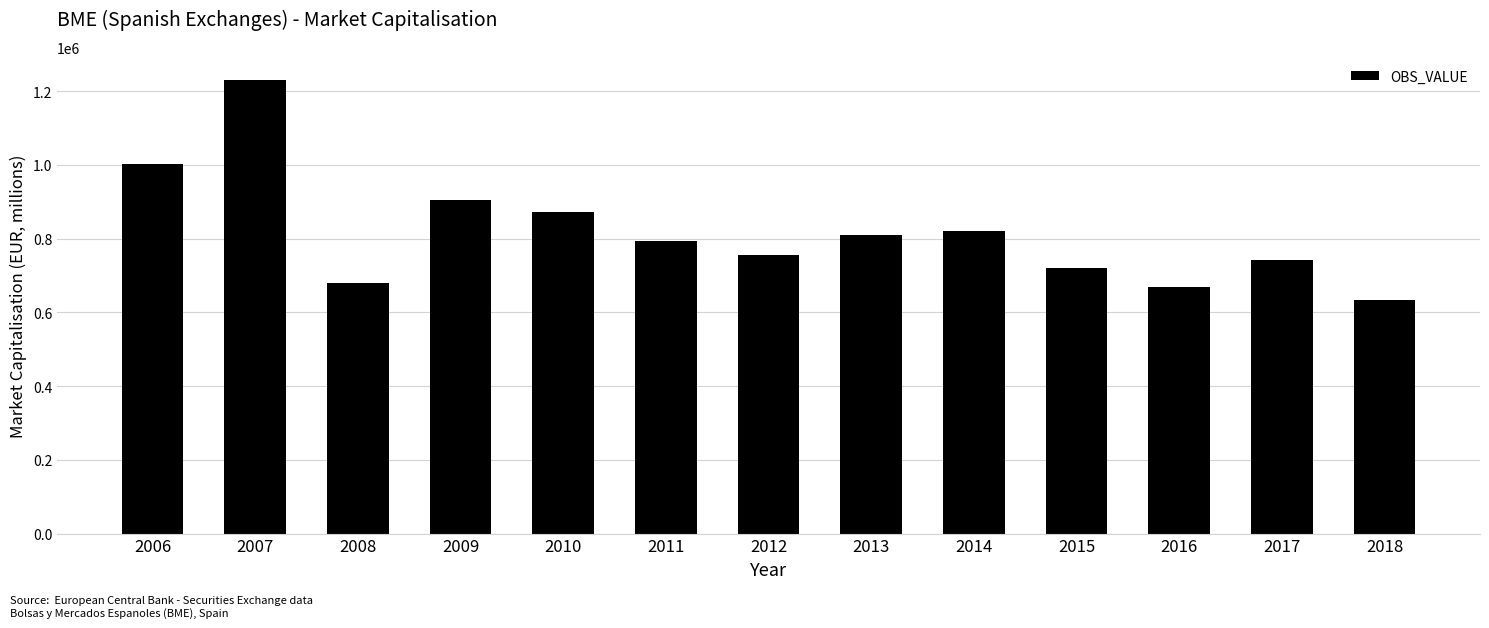

At which category does the chart reach its minimum across all series?

2018